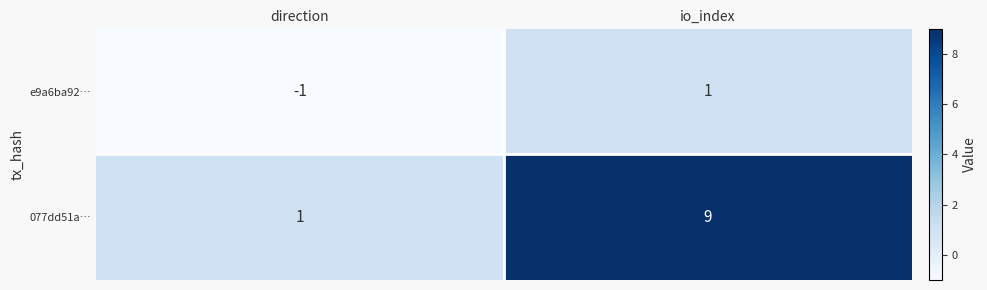

Which series changed the most between direction and io_index?

077dd51a…